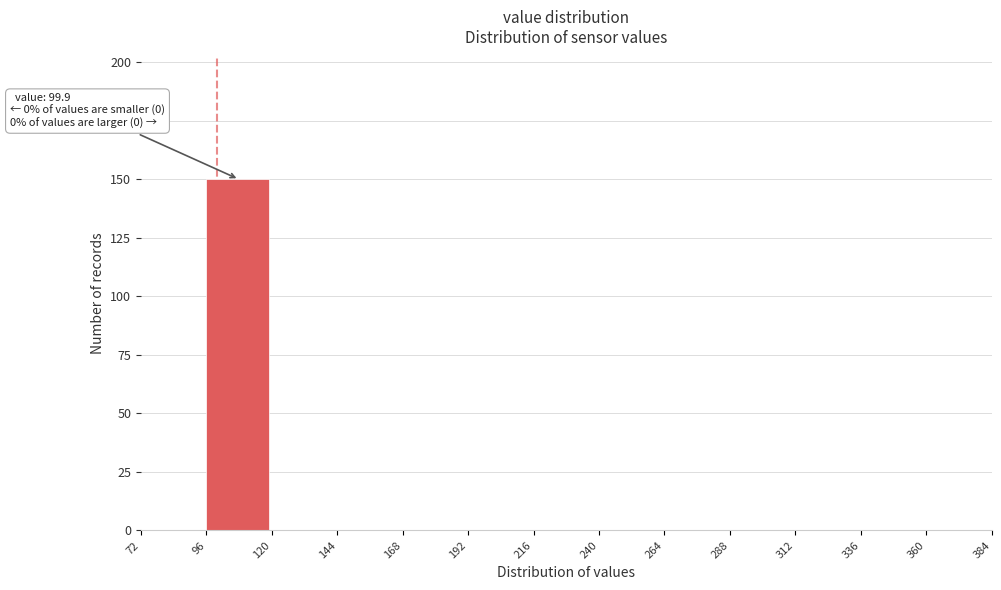

Which range on the x-axis has the tallest bar?

96 to 120